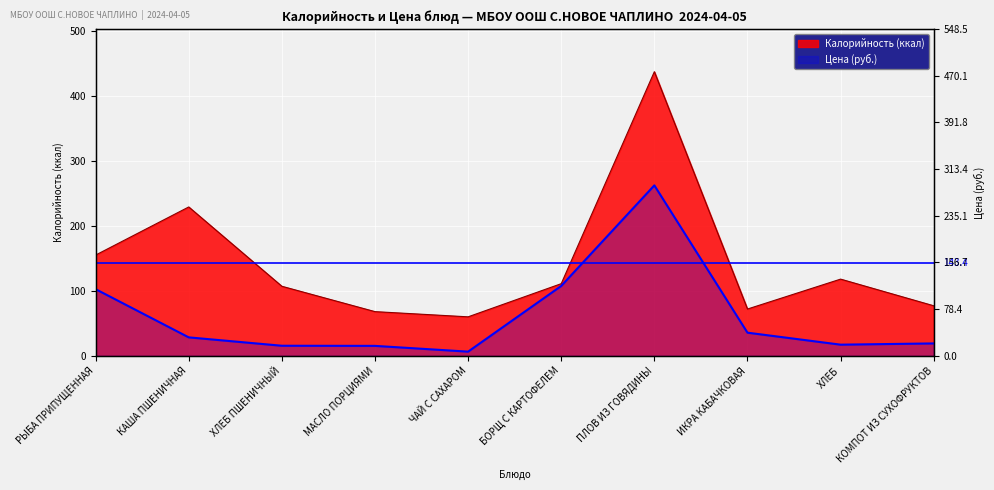

What position from the left is ПЛОВ ИЗ ГОВЯДИНЫ?

7